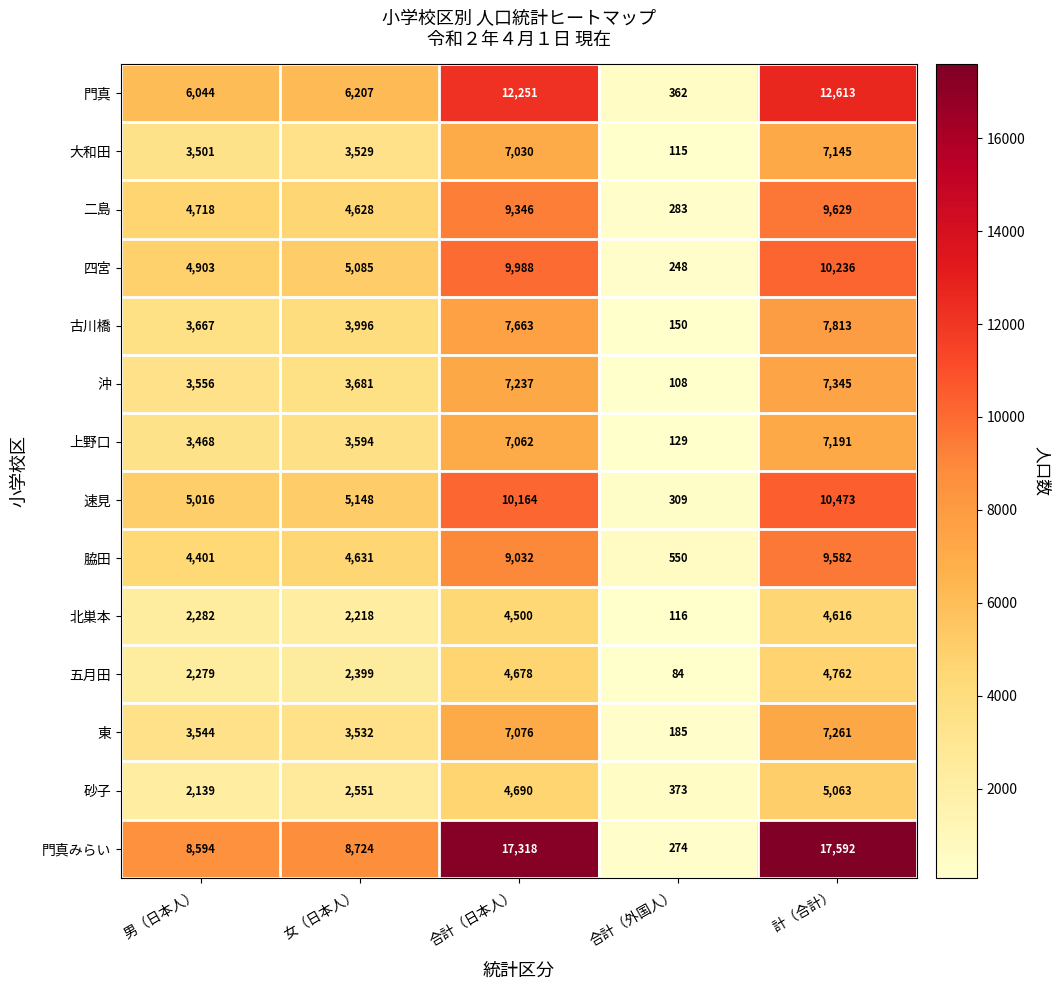

What is the greatest value displayed?

17592